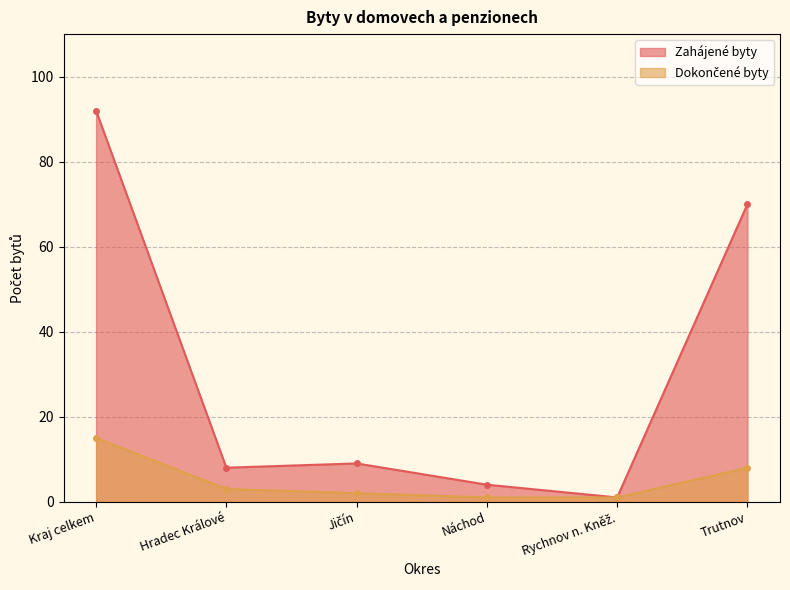

What is the value of the Dokončené byty point at the 1st from the left?

15